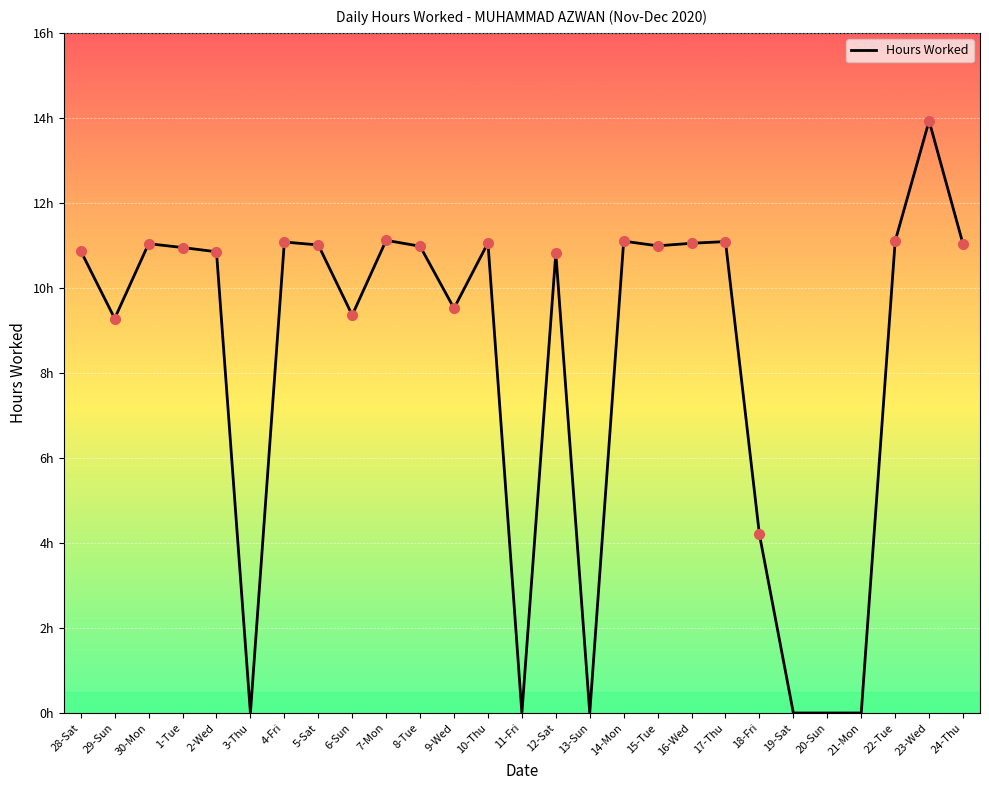

The chart shows a value of -9.2 at 13-Sun. True or false?

False